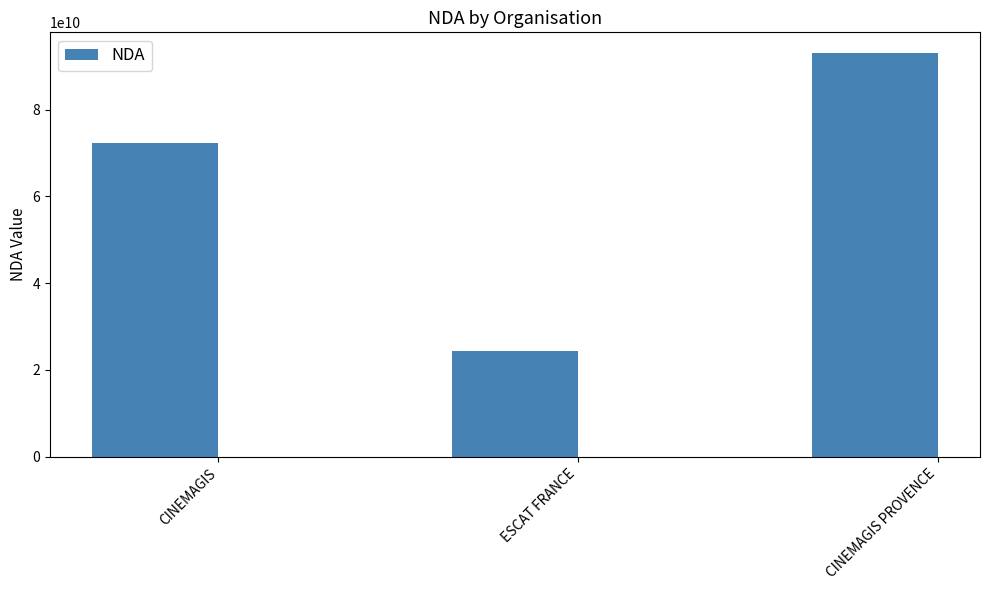

Reading left to right, extract all data points from this chart.

CINEMAGIS=72400107340	ESCAT FRANCE=24370477237	CINEMAGIS PROVENCE=93131812713